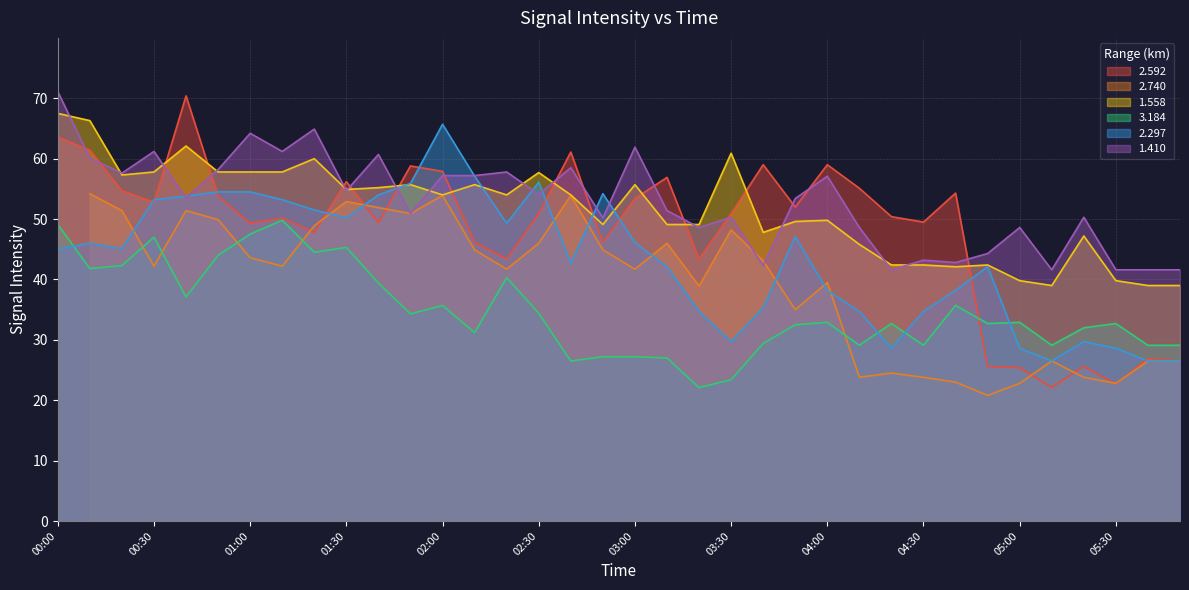

Where does the 1.410 series first go above 53?

00:00